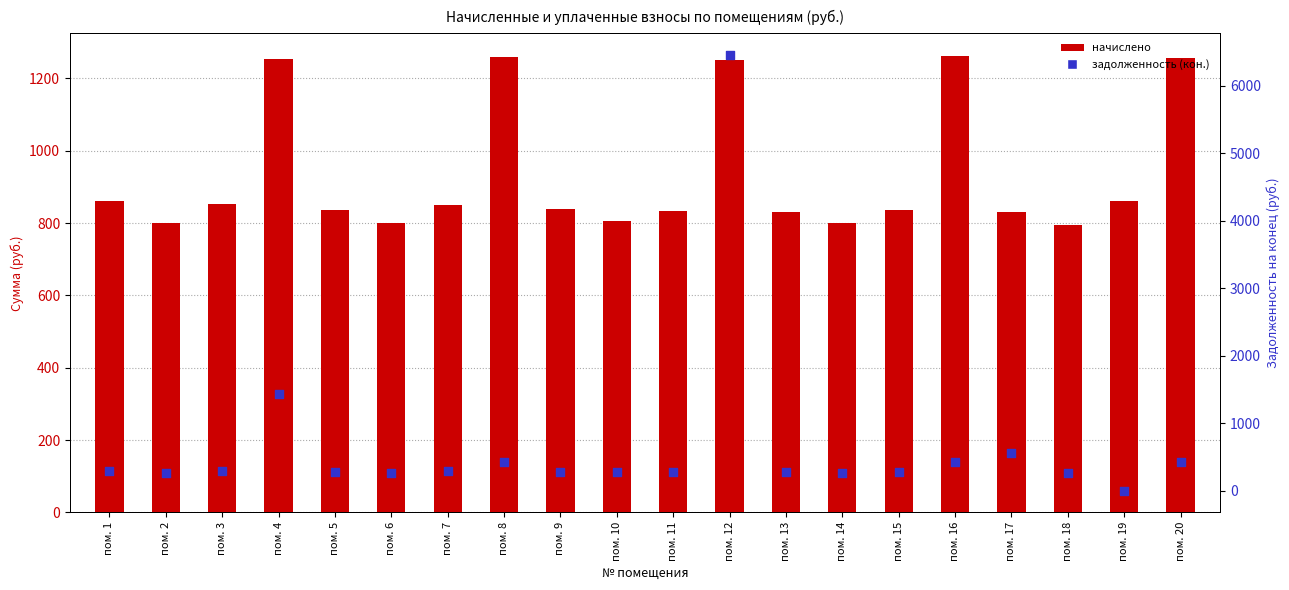

Which series reaches the minimum Y coordinate?

задолженность (кон.)